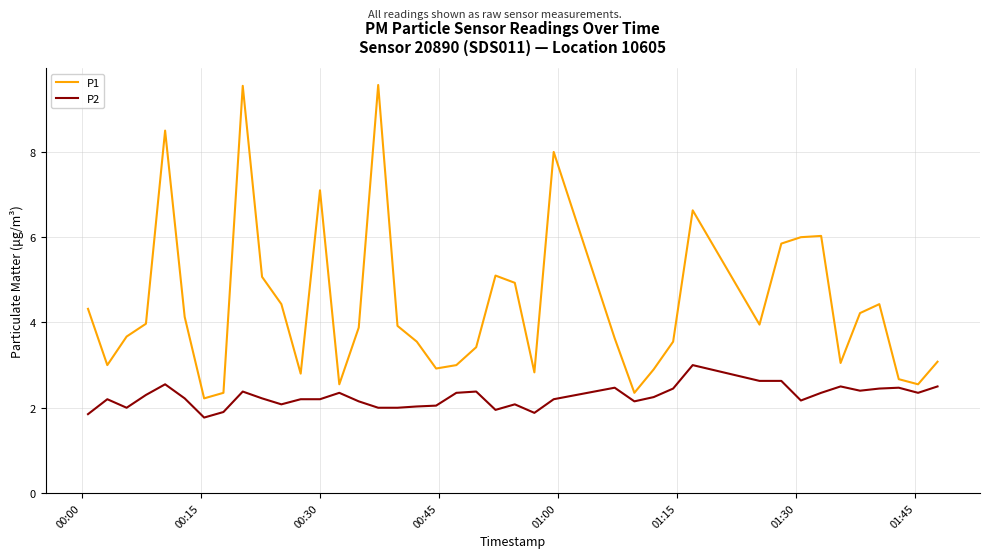

Which series has the largest range (max minus min)?

P1